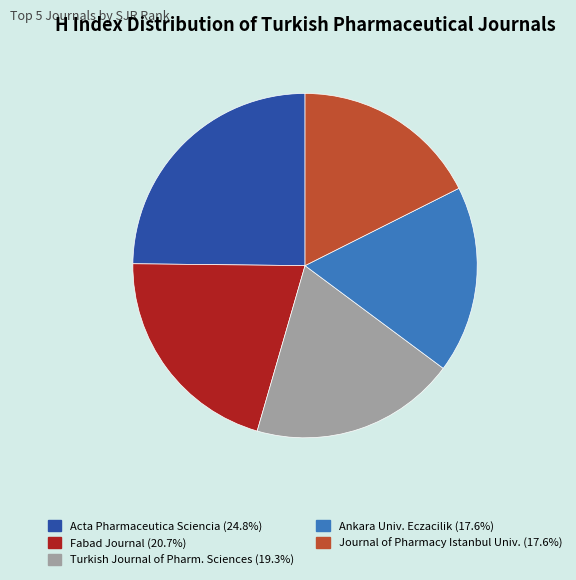

Does Fabad Journal (20.7%) account for over 50% of the chart?

No